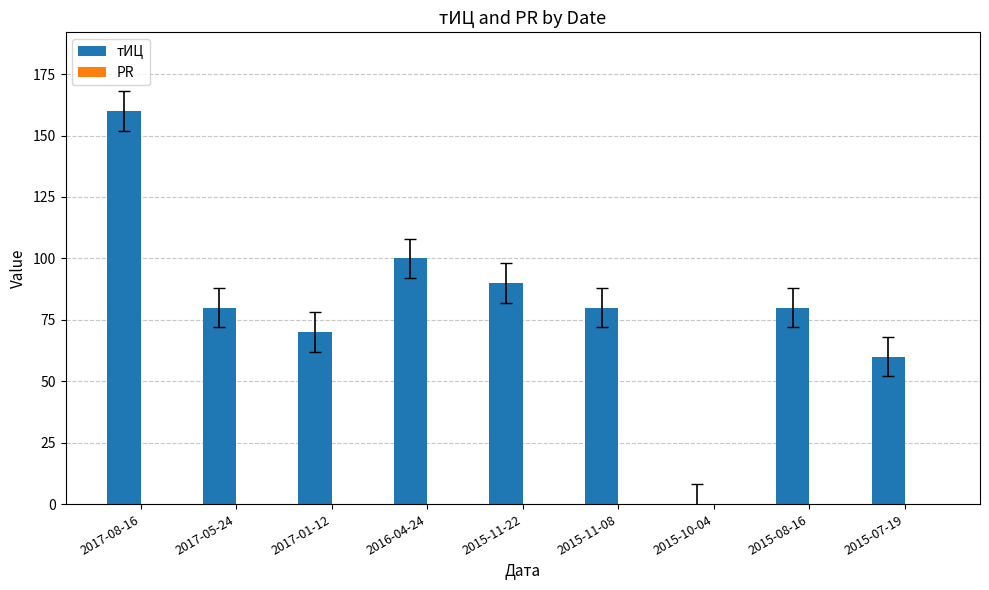

Is it true that the value at 2017-01-12 is 70?

True